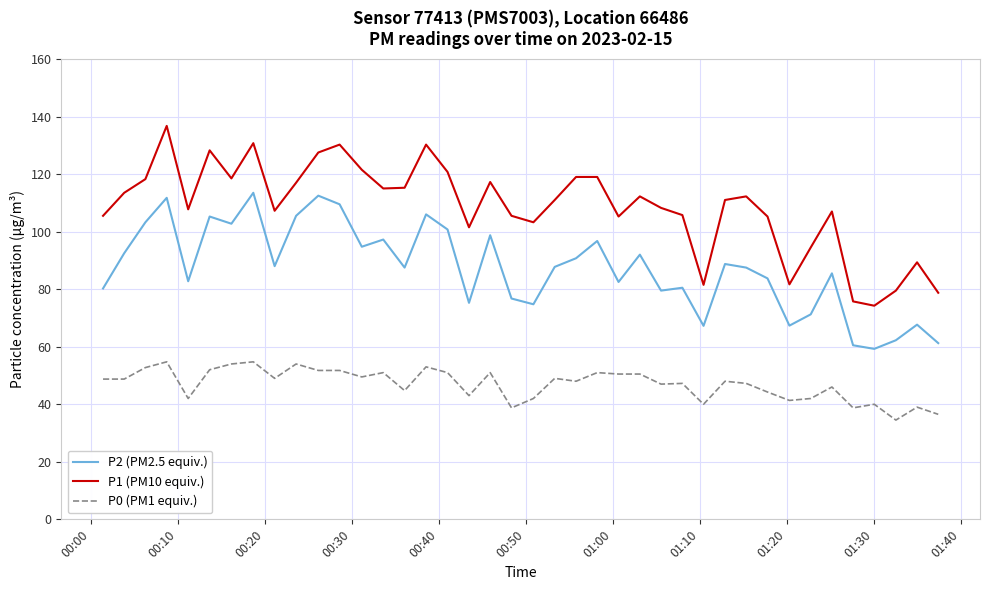

What is the maximum value shown in the chart?

136.8